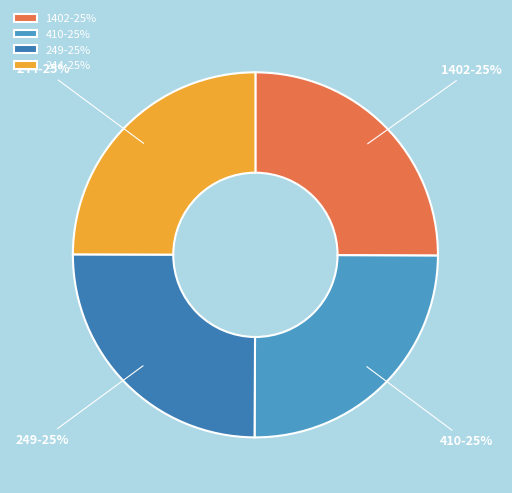

Is there a majority slice in this chart?

No